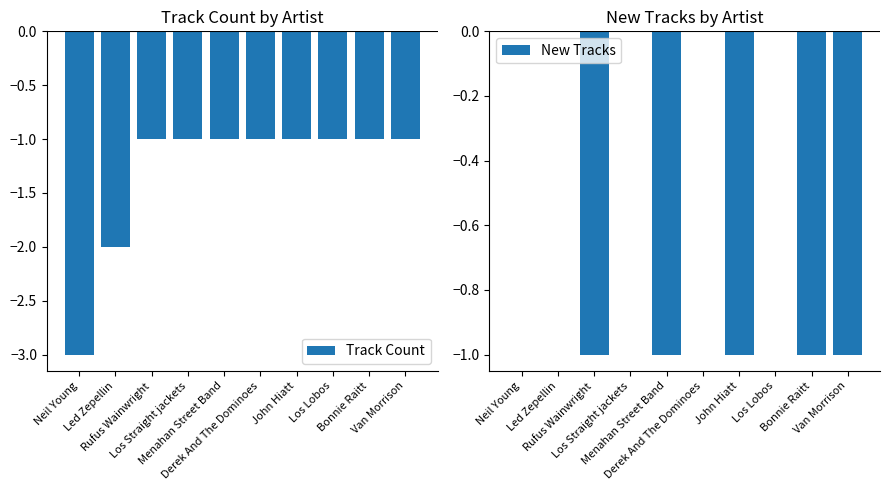

What is the label of the 6th bar from the left?

Derek And The Dominoes